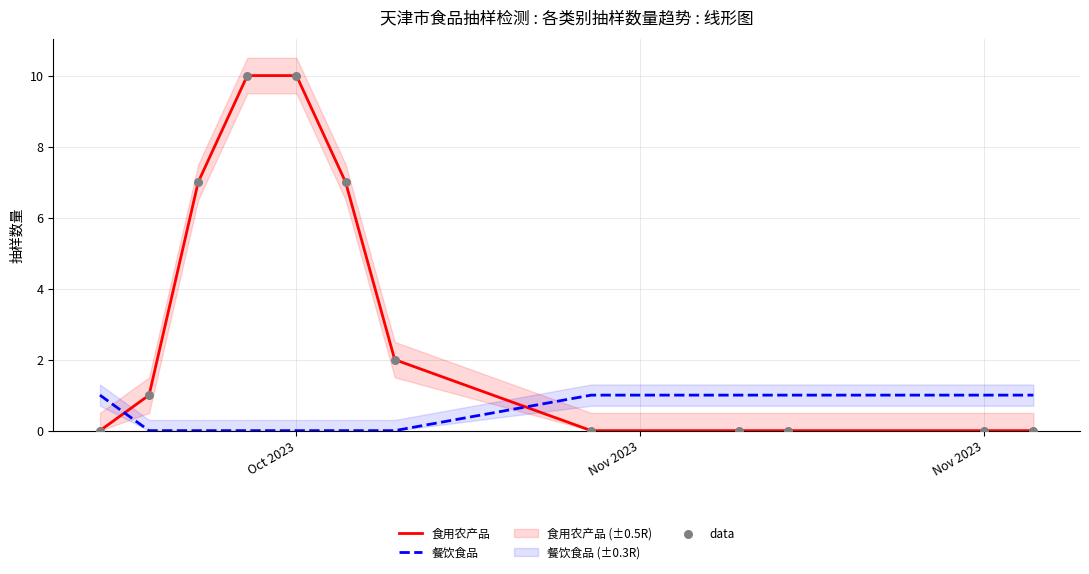

Which series has the largest Y range (max minus min)?

食用农产品